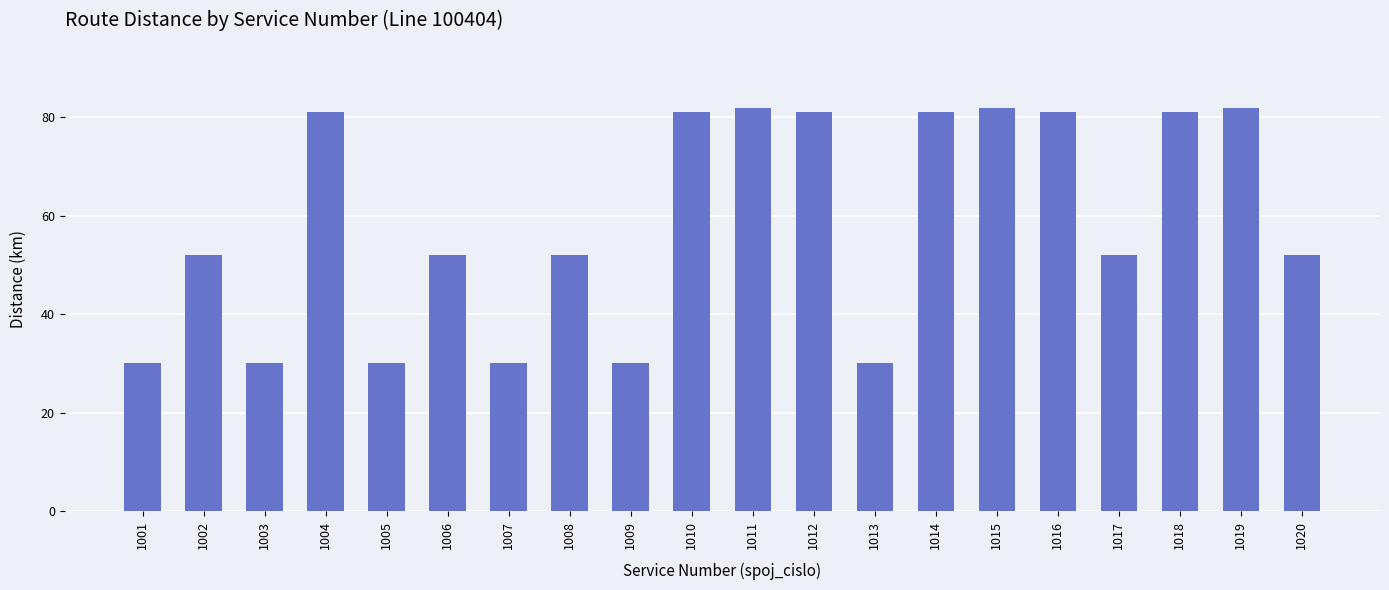

Does the chart contain stacked bars?

No